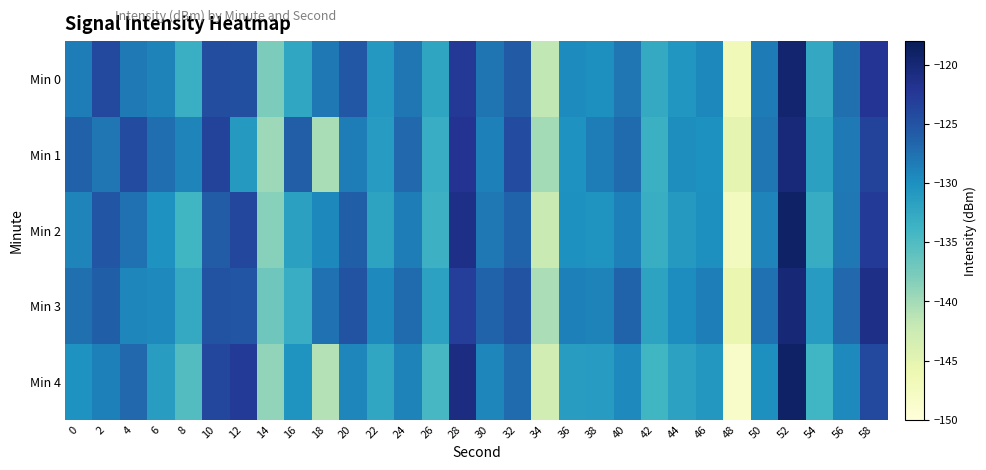

Which category has the highest value across all series?

52